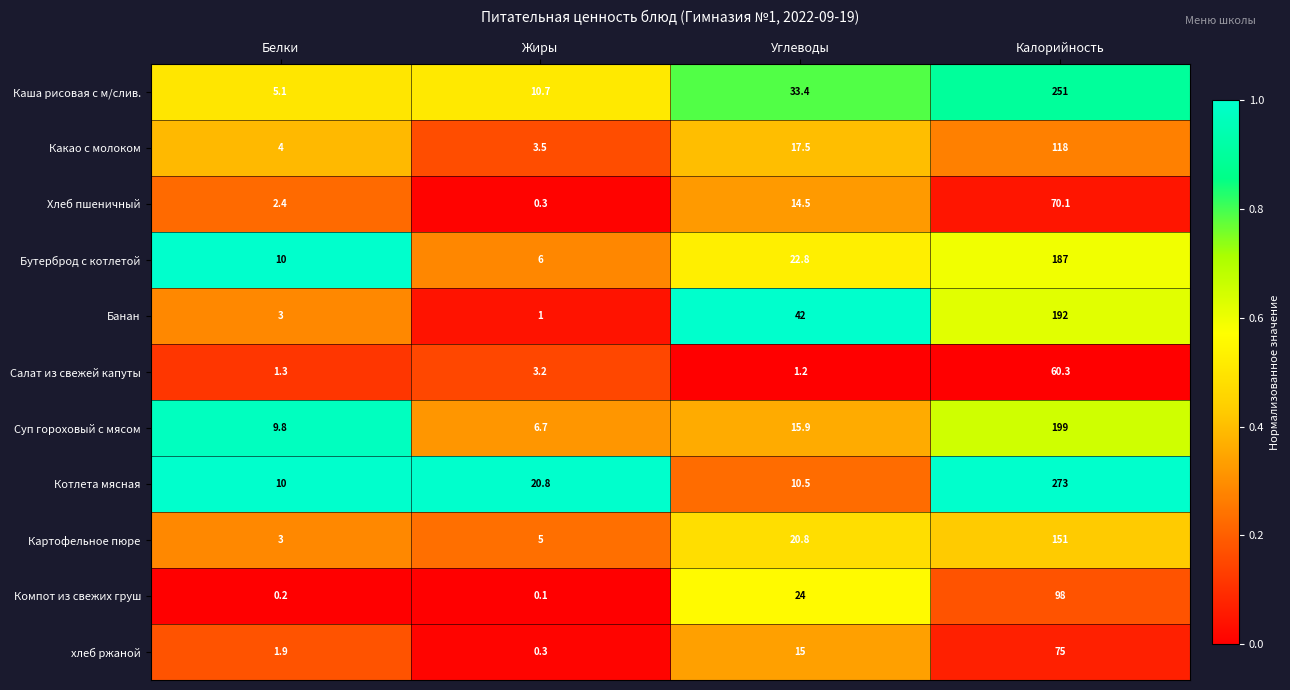

What is the spread (max minus min) of values at Калорийность?

212.7